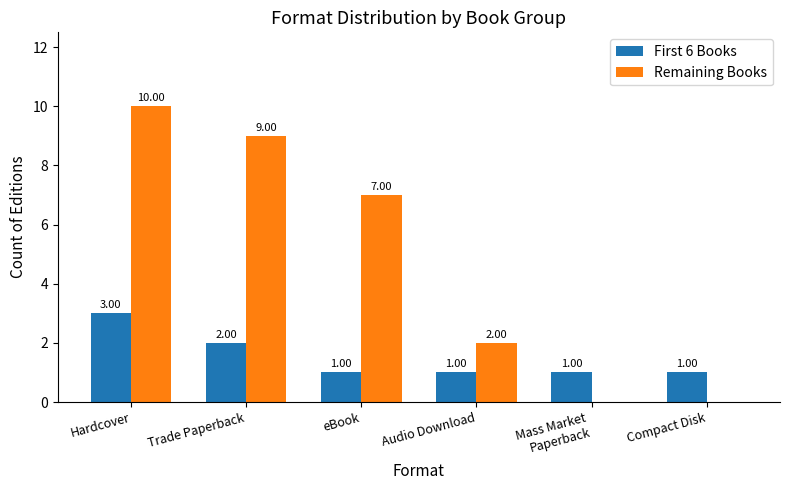

At which category is the sum across all series the highest?

Hardcover